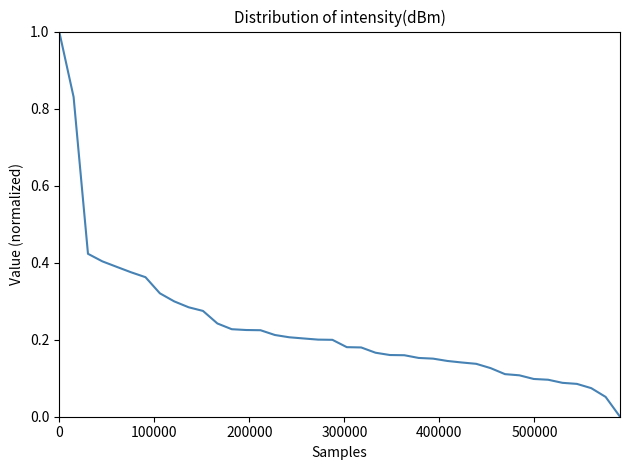

What is the difference between the maximum and minimum values?

1.0